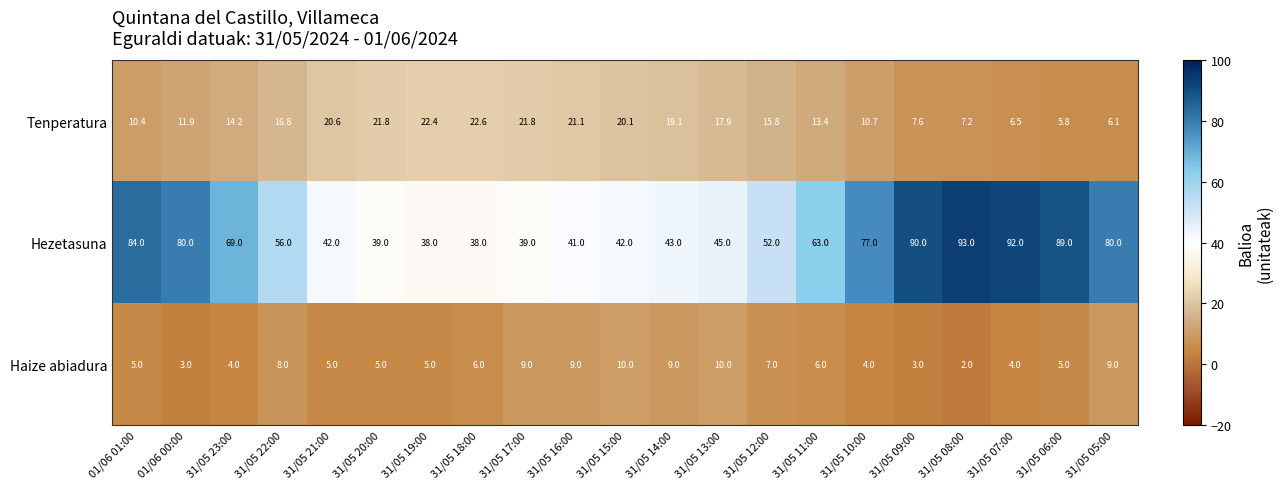

What is the difference between the maximum and minimum values in the Tenperatura series?

16.8